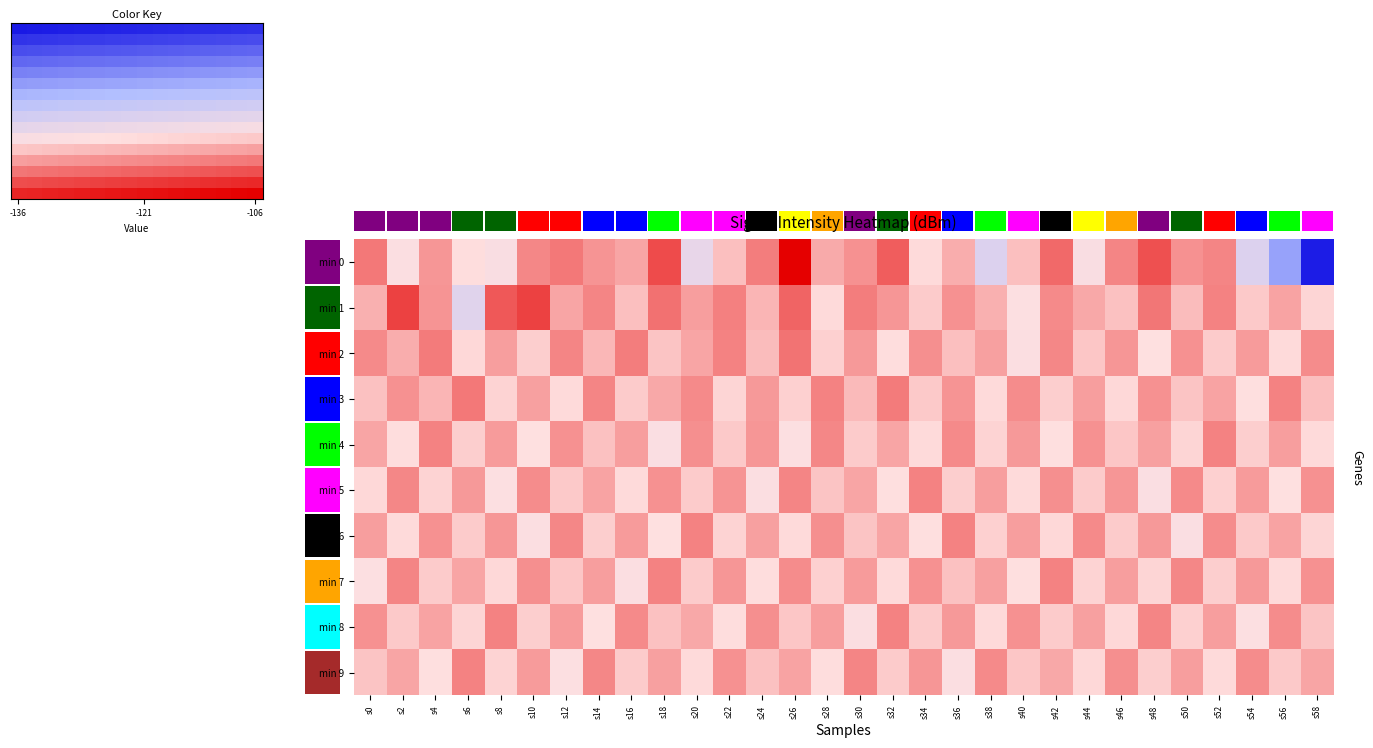

Reading left to right, extract all data points from this chart.

0: -111.7	-116.8	-113.1	-116.3	-117.1	-112.4	-111.7	-112.9	-113.8	-109.6	-118.7	-115.0	-111.9	-106.1	-114.0	-112.8	-110.4	-116.3	-114.2	-119.8	-115.0	-111.0	-117.1	-112.3	-109.8	-112.8	-112.3	-119.9	-126.1	-135.7
1: -114.2	-109.1	-112.9	-119.6	-110.2	-109.1	-113.8	-112.2	-115.0	-111.4	-113.5	-112.0	-114.5	-110.8	-116.2	-111.9	-113.1	-115.6	-112.8	-114.3	-116.7	-112.5	-113.9	-115.1	-111.6	-114.8	-112.1	-115.4	-113.7	-116.0
2: -112.5	-114.2	-111.8	-116.1	-113.4	-115.7	-112.3	-114.6	-111.9	-115.2	-113.8	-112.1	-114.9	-111.5	-115.8	-113.2	-116.4	-112.7	-115.0	-113.6	-116.8	-112.4	-115.3	-113.1	-116.6	-112.9	-115.5	-113.3	-116.2	-112.6
3: -115.1	-112.8	-114.5	-111.7	-115.9	-113.6	-116.2	-112.3	-115.6	-113.9	-112.5	-116.0	-113.2	-115.8	-112.1	-114.7	-111.8	-115.4	-113.0	-116.3	-112.6	-115.7	-113.4	-116.1	-112.8	-115.2	-113.7	-116.5	-112.2	-115.0
4: -113.8	-116.4	-112.1	-115.7	-113.3	-116.6	-112.9	-115.1	-113.5	-116.9	-112.7	-115.4	-113.1	-116.7	-112.4	-115.6	-113.8	-116.2	-112.5	-115.9	-113.2	-116.5	-112.8	-115.3	-113.6	-116.0	-112.2	-115.7	-113.4	-116.3
5: -116.1	-112.4	-115.9	-113.2	-116.7	-112.6	-115.4	-113.7	-116.3	-112.9	-115.6	-113.0	-116.8	-112.3	-115.2	-113.8	-116.5	-112.1	-115.7	-113.4	-116.2	-112.7	-115.5	-113.1	-116.9	-112.5	-115.8	-113.3	-116.6	-112.8
6: -113.5	-116.2	-112.8	-115.5	-113.1	-116.8	-112.4	-115.7	-113.3	-116.6	-112.1	-115.9	-113.6	-116.3	-112.7	-115.2	-113.8	-116.5	-112.2	-115.8	-113.4	-116.1	-112.5	-115.6	-113.2	-116.9	-112.6	-115.4	-113.7	-116.0
7: -116.7	-112.3	-115.5	-113.8	-116.1	-112.7	-115.3	-113.5	-116.8	-112.2	-115.6	-113.1	-116.4	-112.6	-115.8	-113.3	-116.2	-112.8	-115.1	-113.6	-116.5	-112.1	-115.9	-113.4	-116.0	-112.4	-115.7	-113.2	-116.3	-112.9
8: -112.9	-115.4	-113.7	-116.0	-112.2	-115.7	-113.3	-116.6	-112.5	-115.1	-113.9	-116.4	-112.7	-115.3	-113.5	-116.8	-112.1	-115.6	-113.2	-116.2	-112.8	-115.5	-113.6	-116.1	-112.3	-115.8	-113.4	-116.7	-112.6	-115.2
9: -115.2	-113.8	-116.5	-112.1	-115.9	-113.3	-116.7	-112.4	-115.5	-113.6	-116.2	-112.8	-115.1	-113.7	-116.4	-112.3	-115.6	-113.1	-116.8	-112.5	-115.3	-113.9	-116.1	-112.7	-115.7	-113.4	-116.3	-112.6	-115.4	-113.8